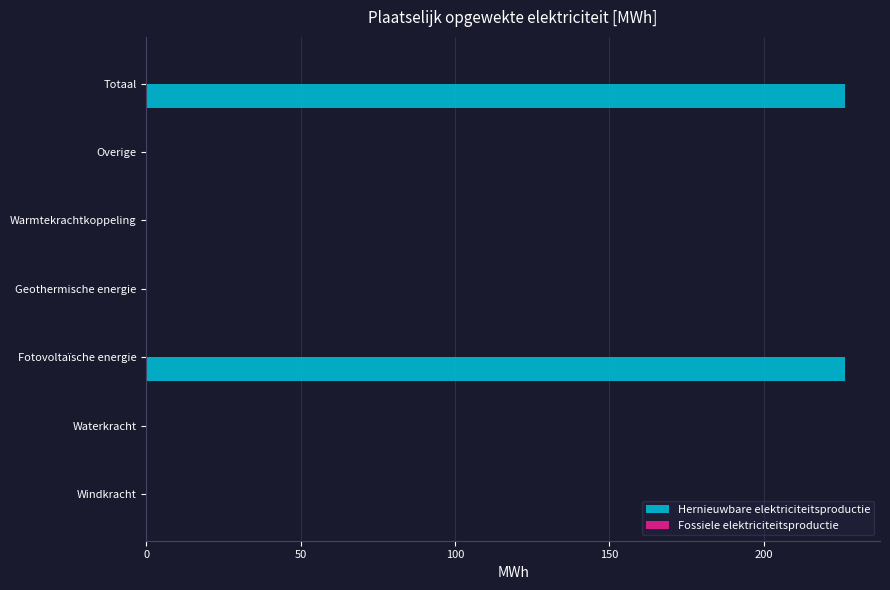

Are the bars horizontal?

Yes